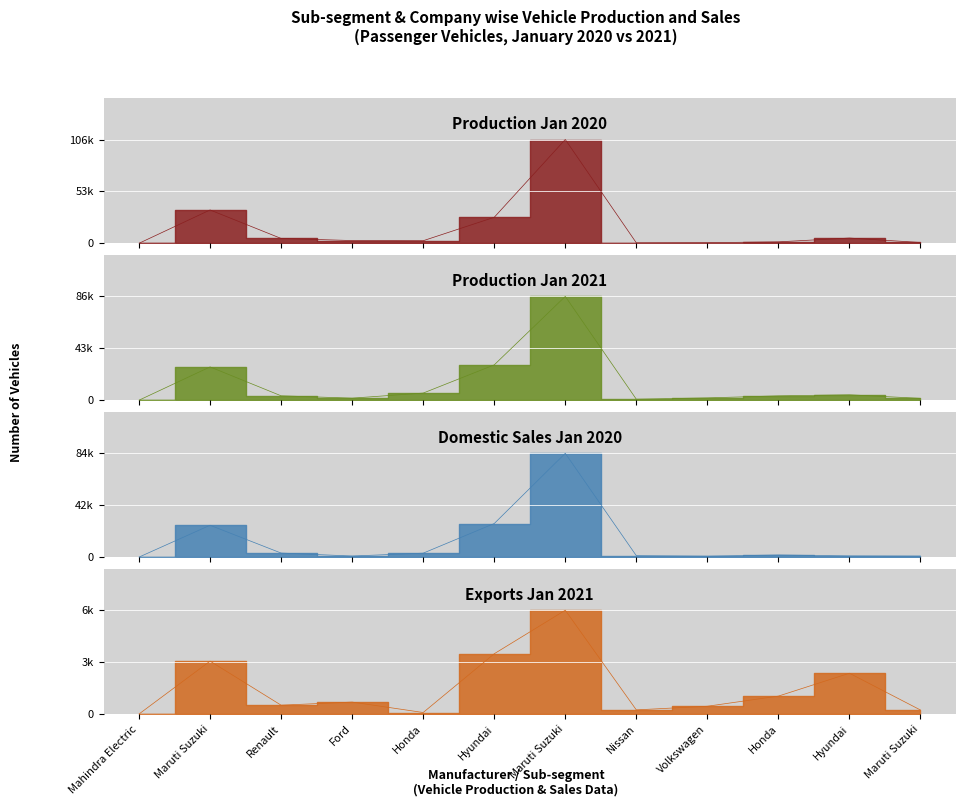

True or false: Exports Jan 2021 and Production Jan 2021 intersect in this chart.

False